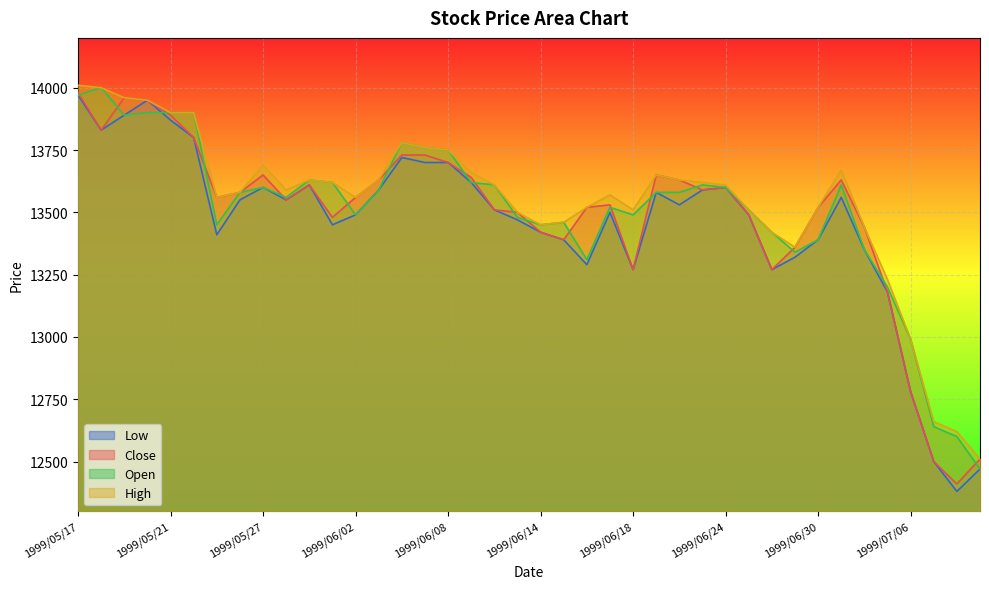

How many lines are shown in the chart?

4